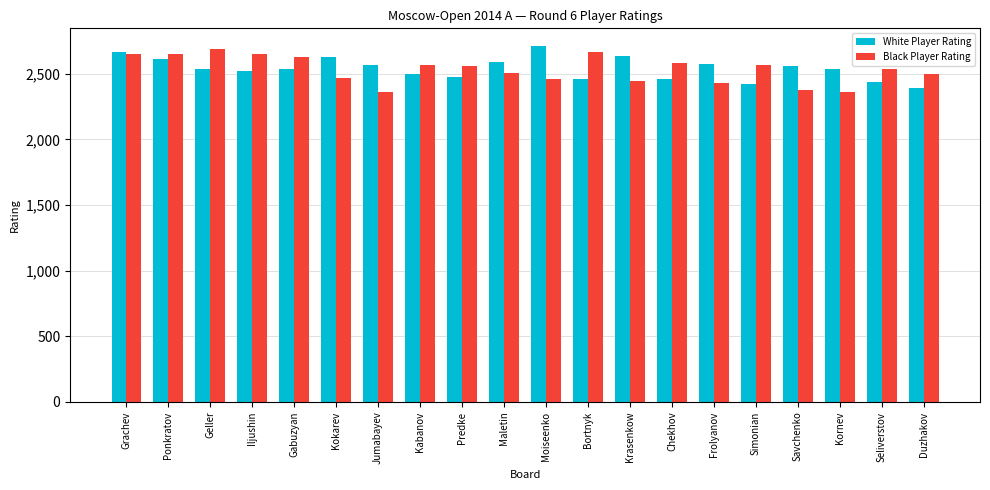

What is the difference between the highest and lowest values at Frolyanov?

151